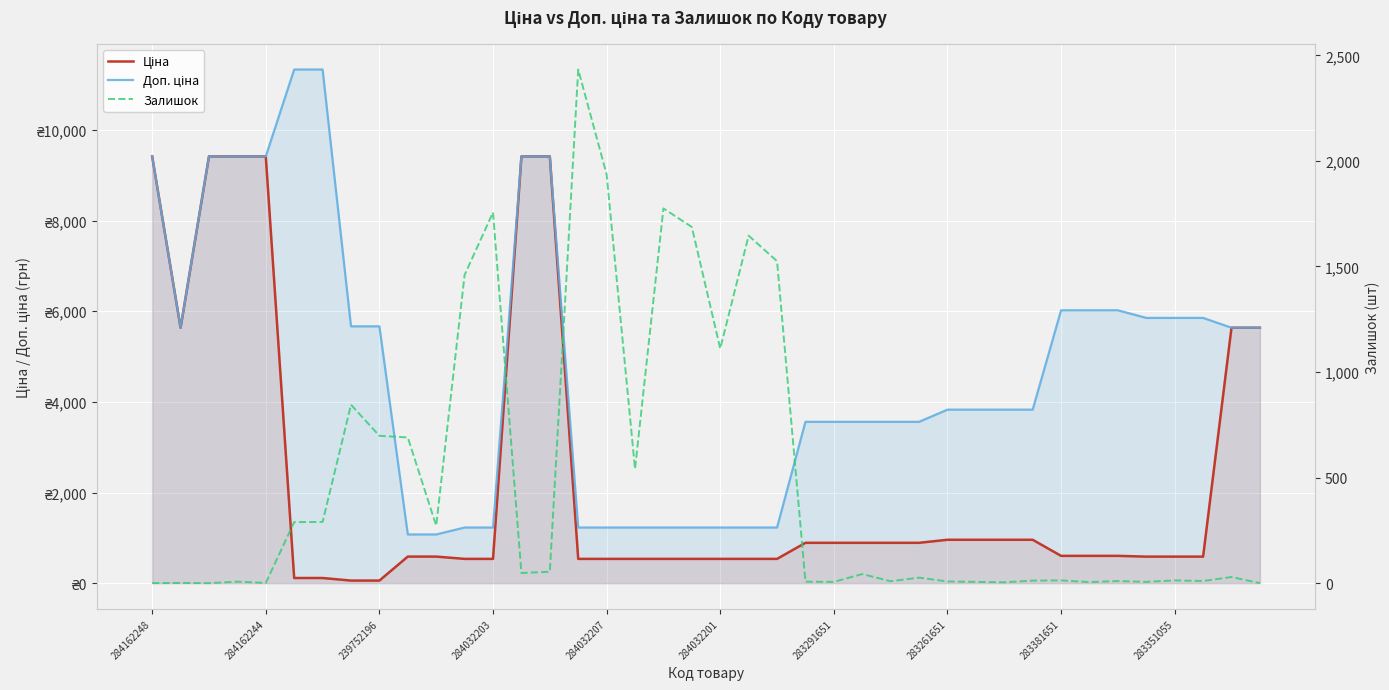

What position from the left is 284162244?

5